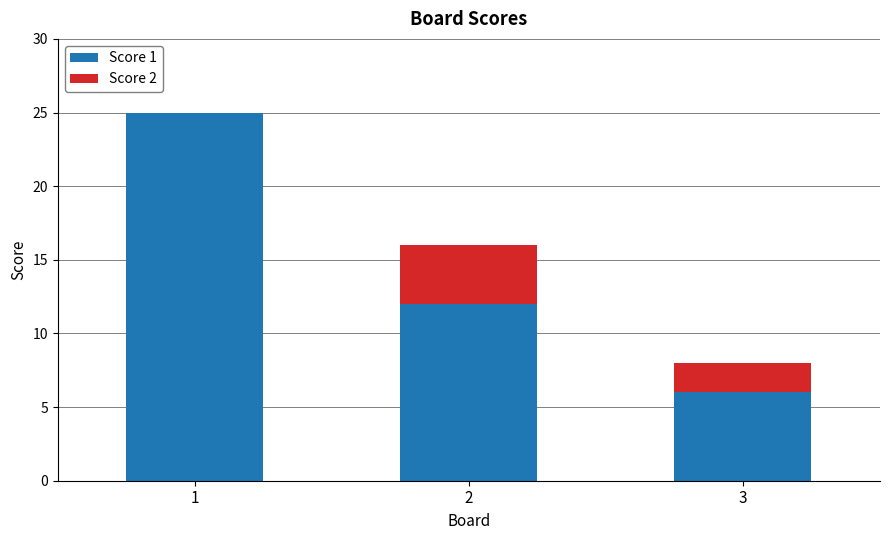

What are all the series names shown in the legend?

Score 1, Score 2